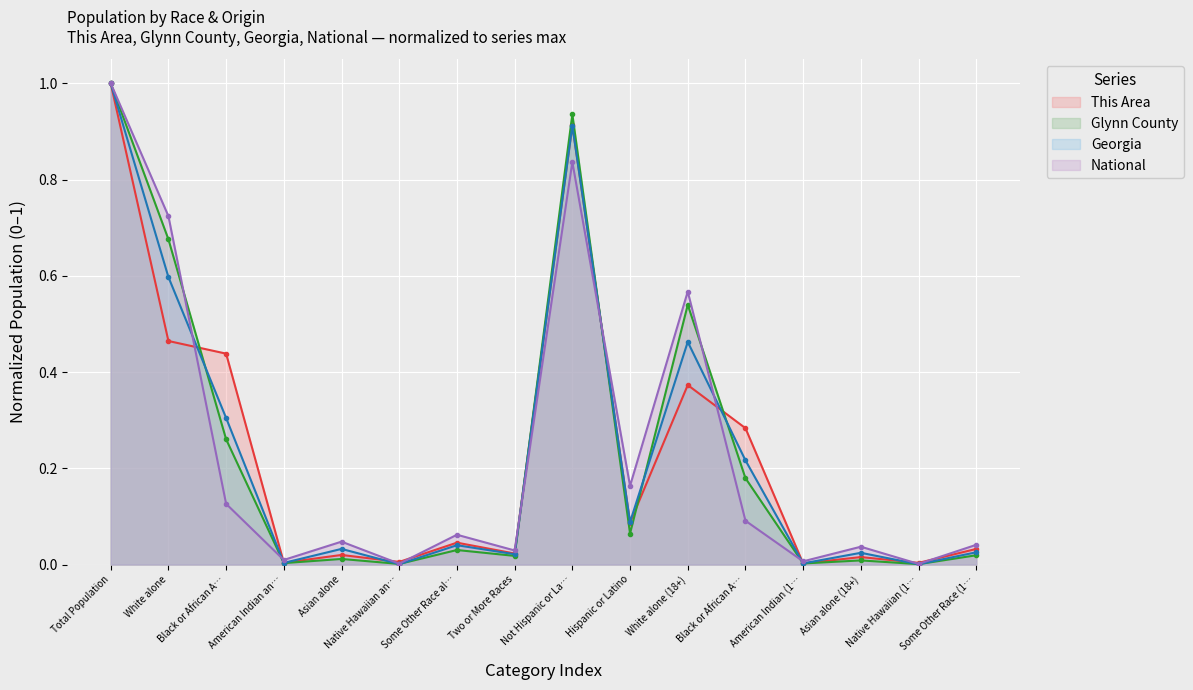

True or false: National and Georgia cross at least once.

True